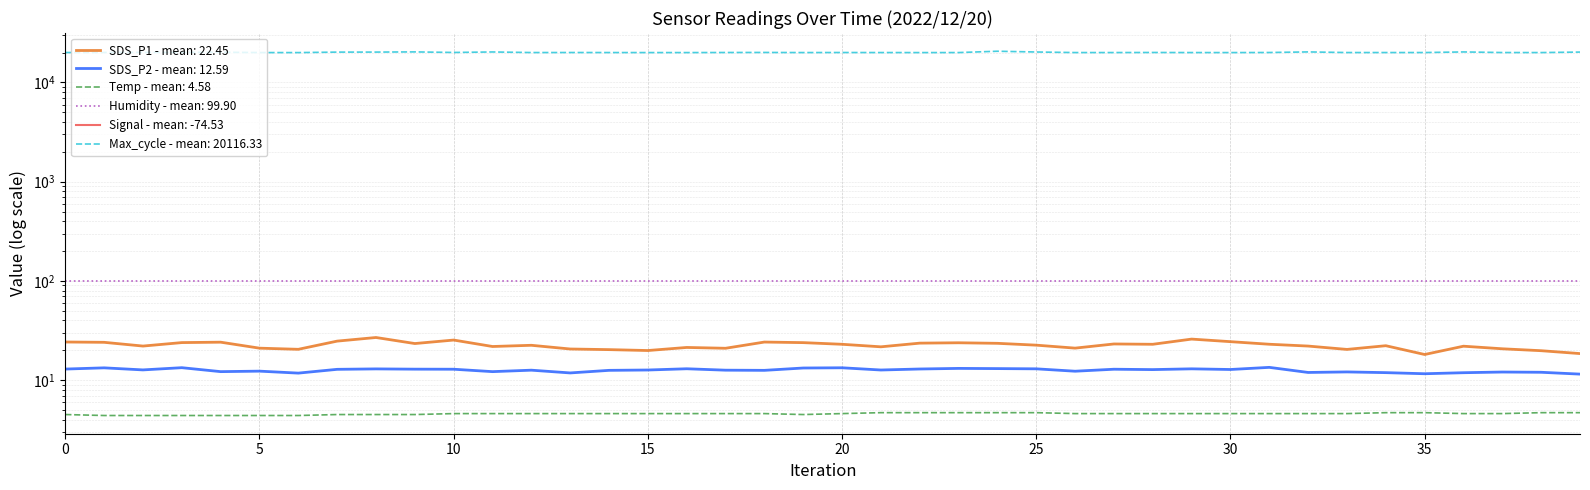

At which label does SDS_P1 reach its minimum?

35